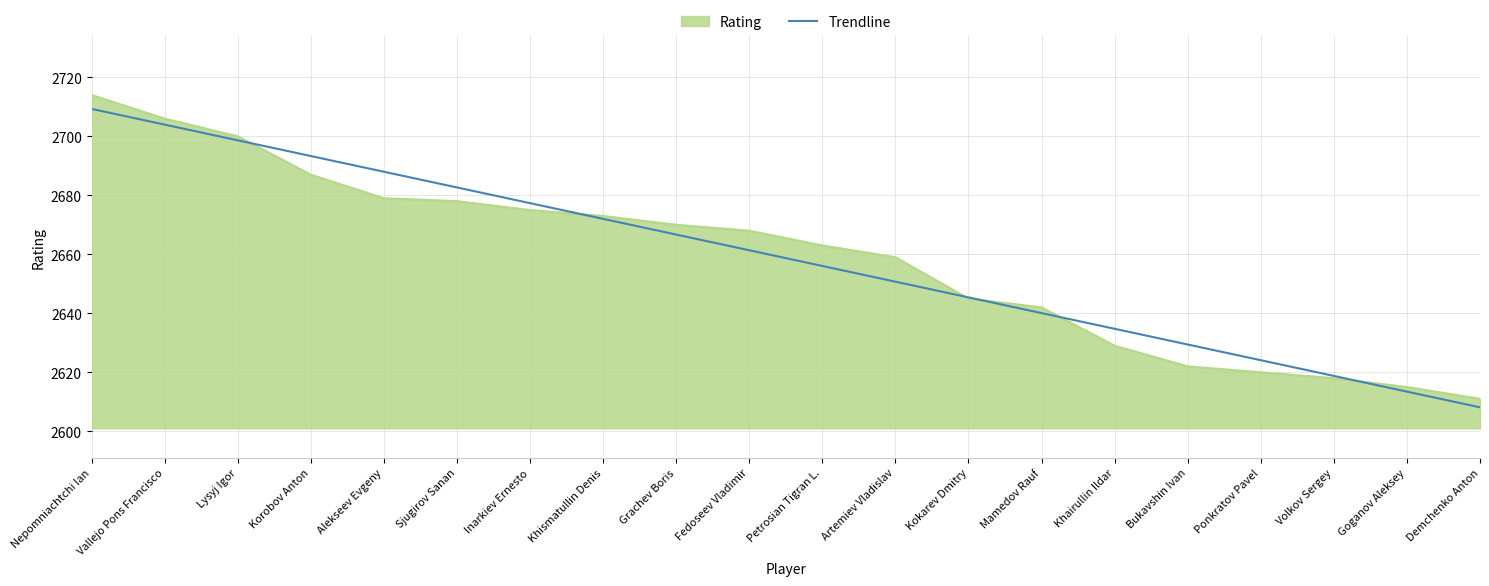

Is it true that Trendline equals 2645.4 at Kokarev Dmitry?

True